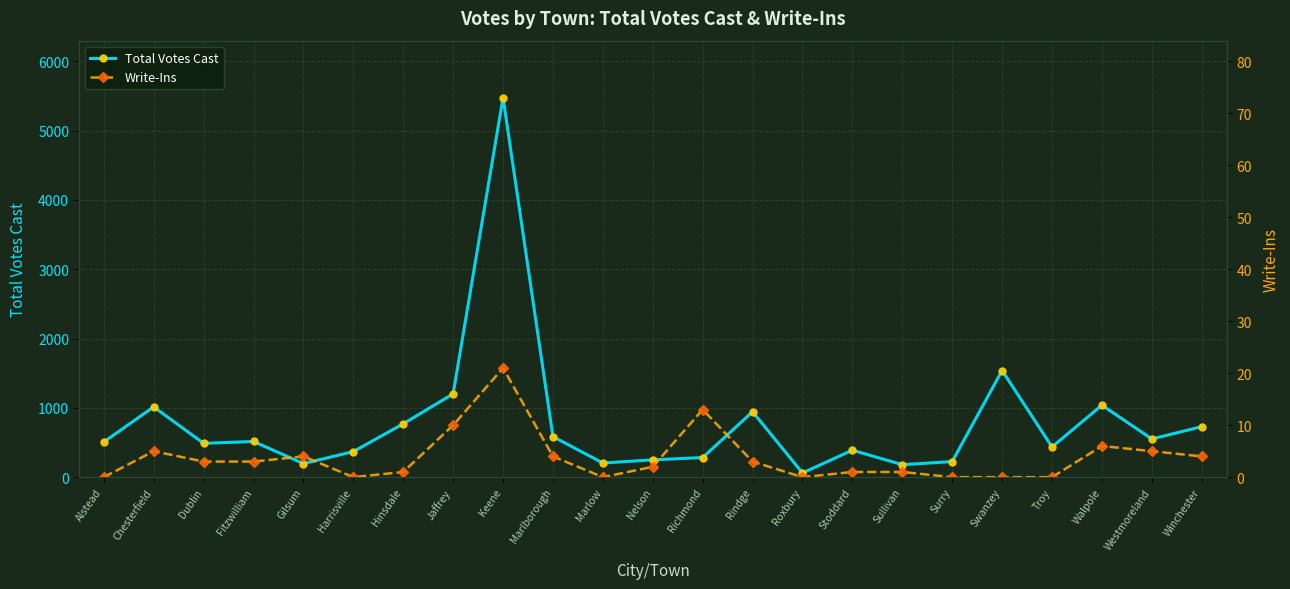

List the series in order of their peak value, lowest first.

Write-Ins, Total Votes Cast